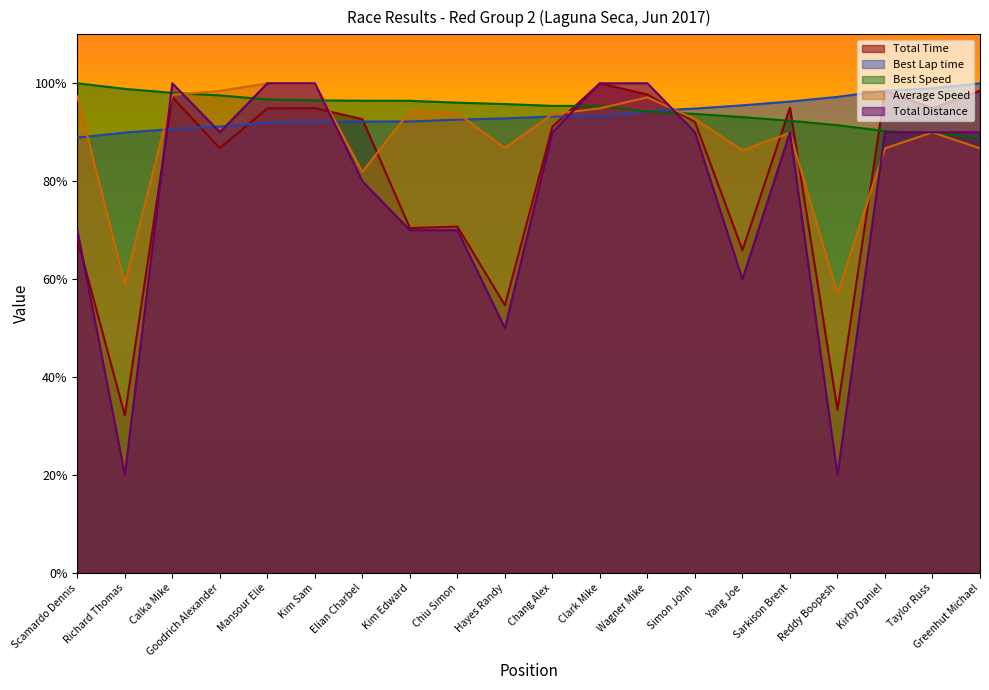

At which category does Average Speed reach its first local valley?

Richard Thomas